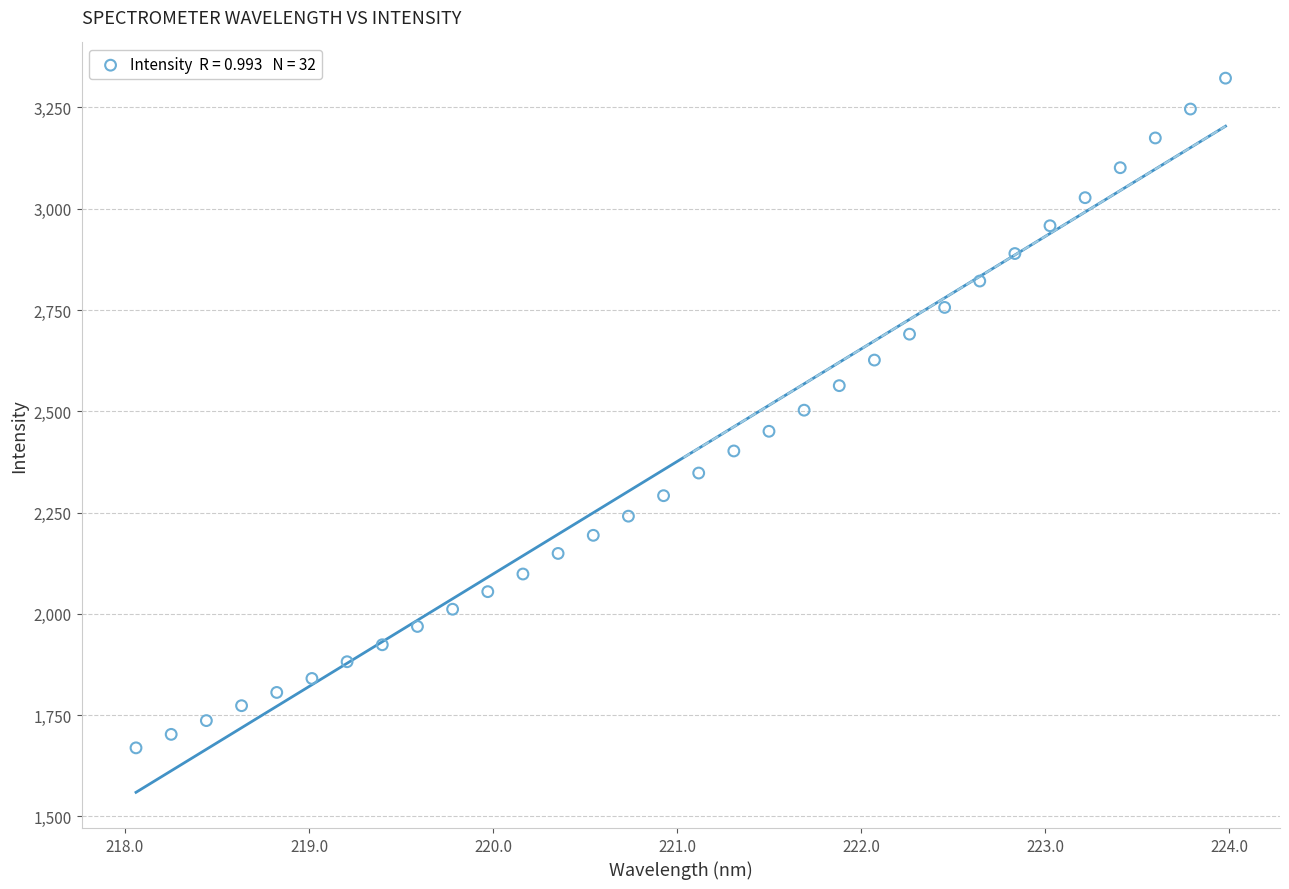

What is the range of X values (max minus min)?

5.9